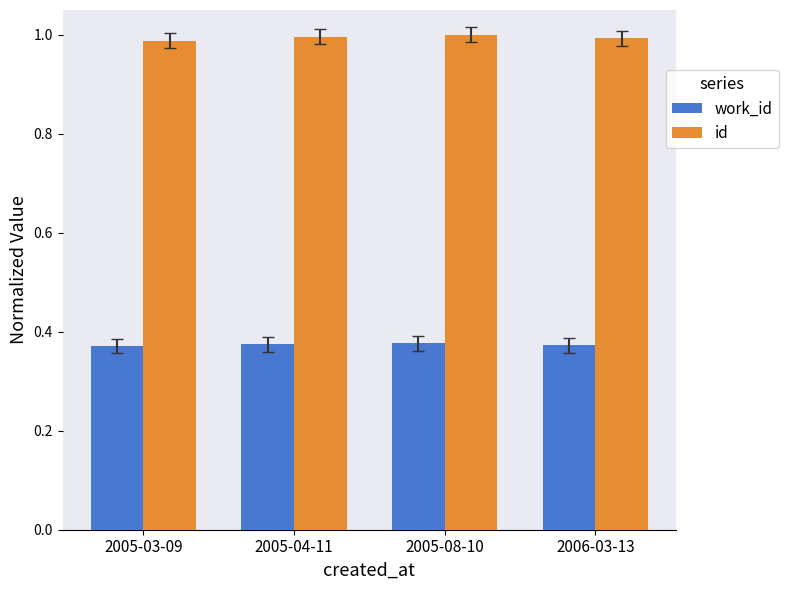

Which series has the widest spread of values?

id